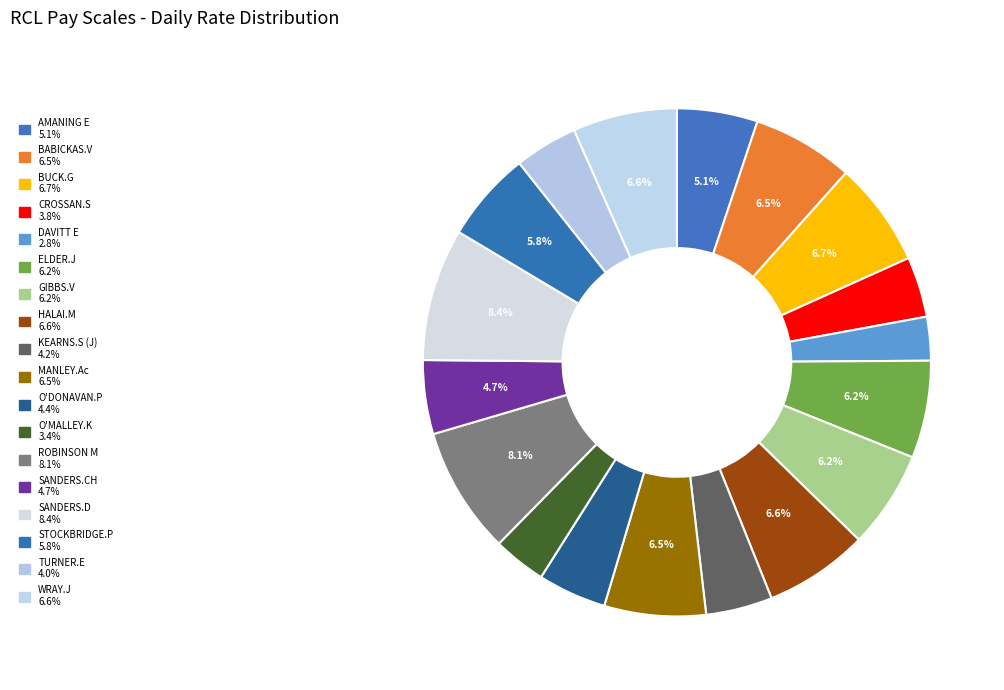

Which has a higher value, BUCK.G or MANLEY.Ac?

BUCK.G